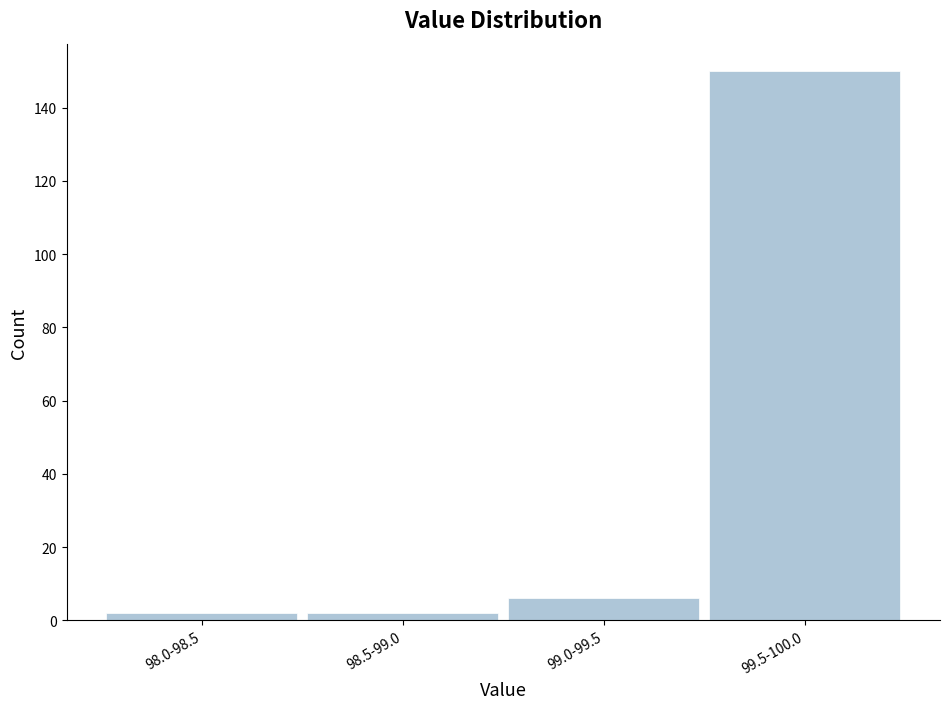

Reading left to right, list all the values displayed in this chart.

98.0-98.5=2	98.5-99.0=2	99.0-99.5=6	99.5-100.0=150